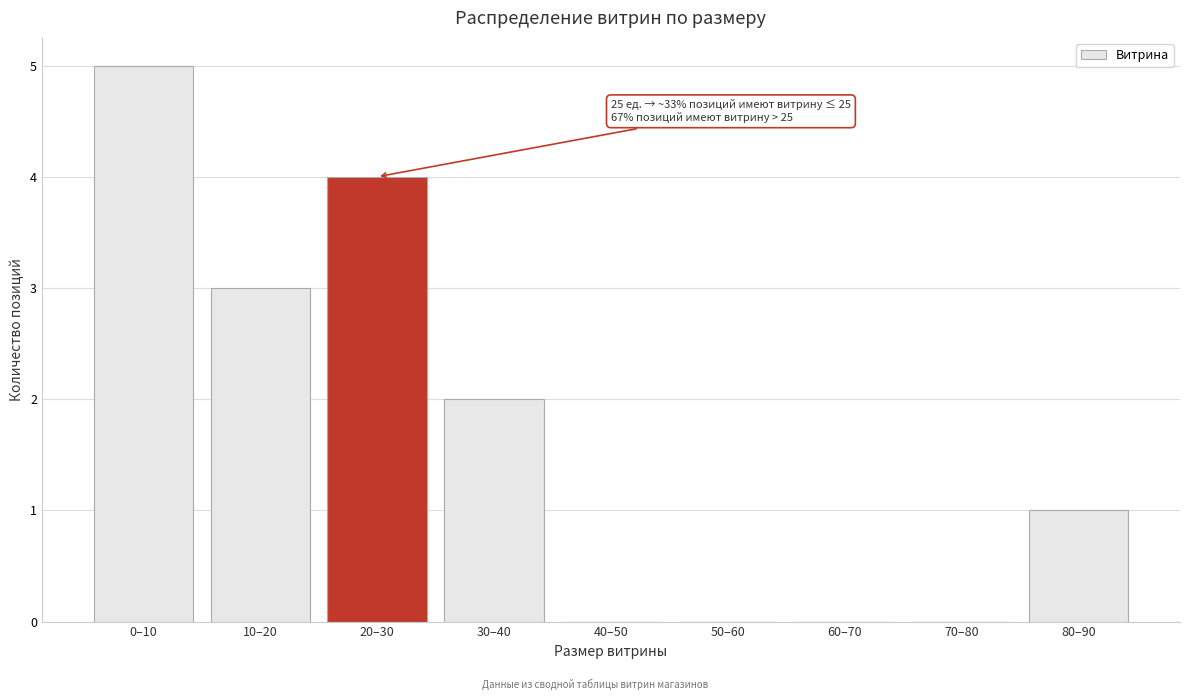

Reading right to left, extract all data points from this chart.

80–90=1	70–80=0	60–70=0	50–60=0	40–50=0	30–40=2	20–30=4	10–20=3	0–10=5